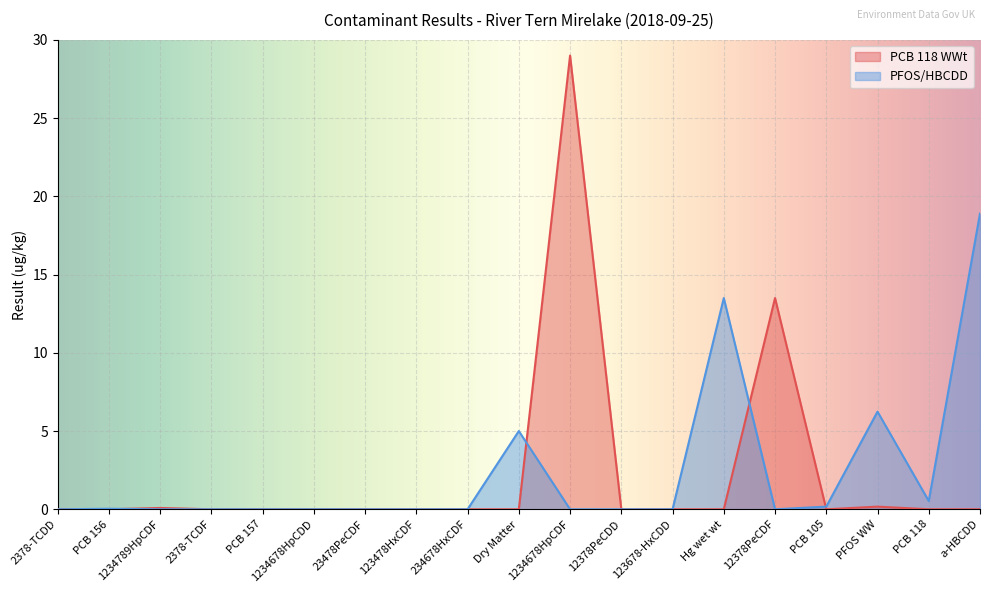

Is it true that PFOS/HBCDD equals 0.0 at 123678-HxCDD?

True